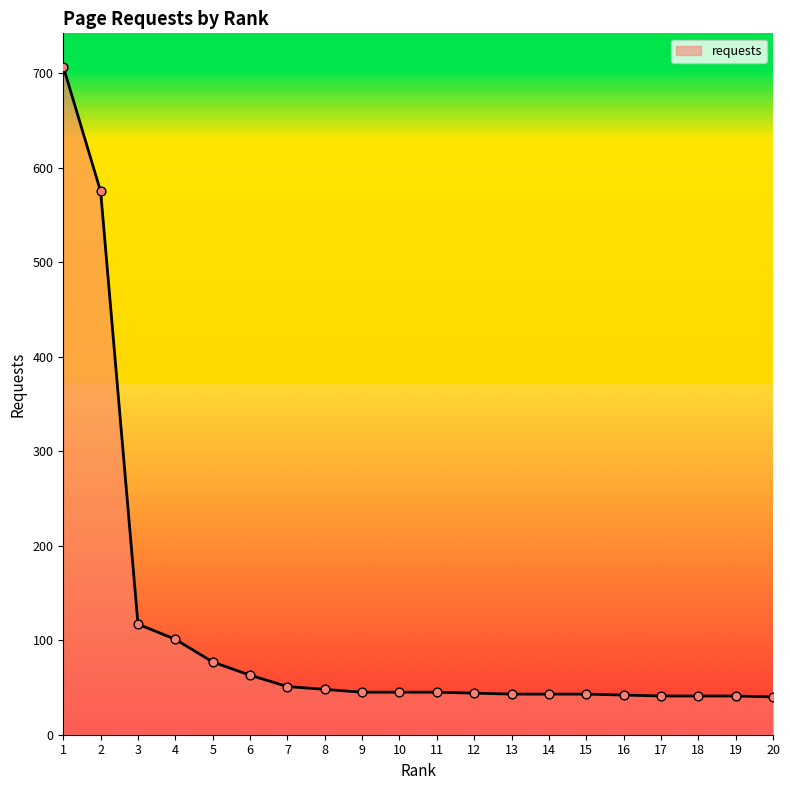

What is the change in value from 6 to 19?

-22